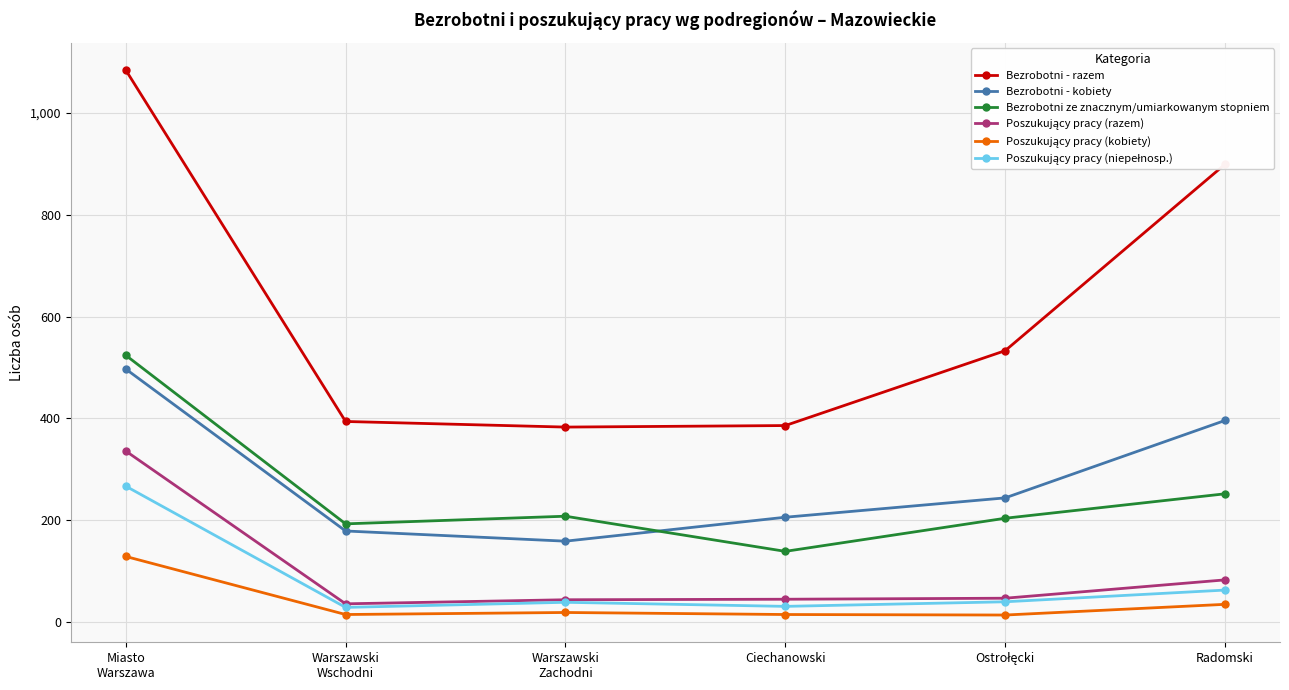

True or false: Bezrobotni ze znacznym/umiarkowanym stopniem and Bezrobotni - razem cross at least once.

False